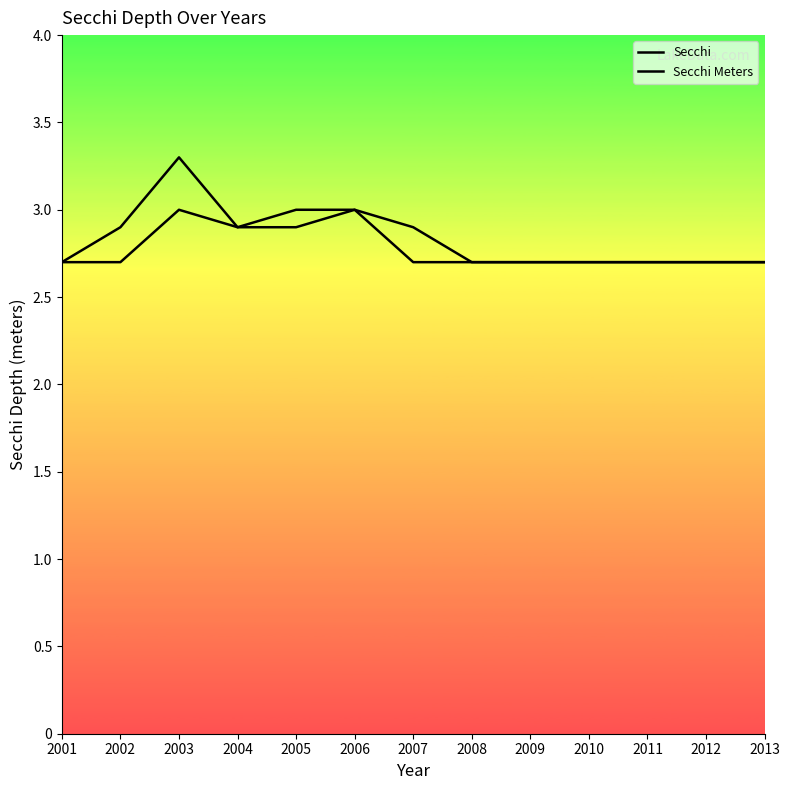

What is the minimum value for Secchi?

2.7